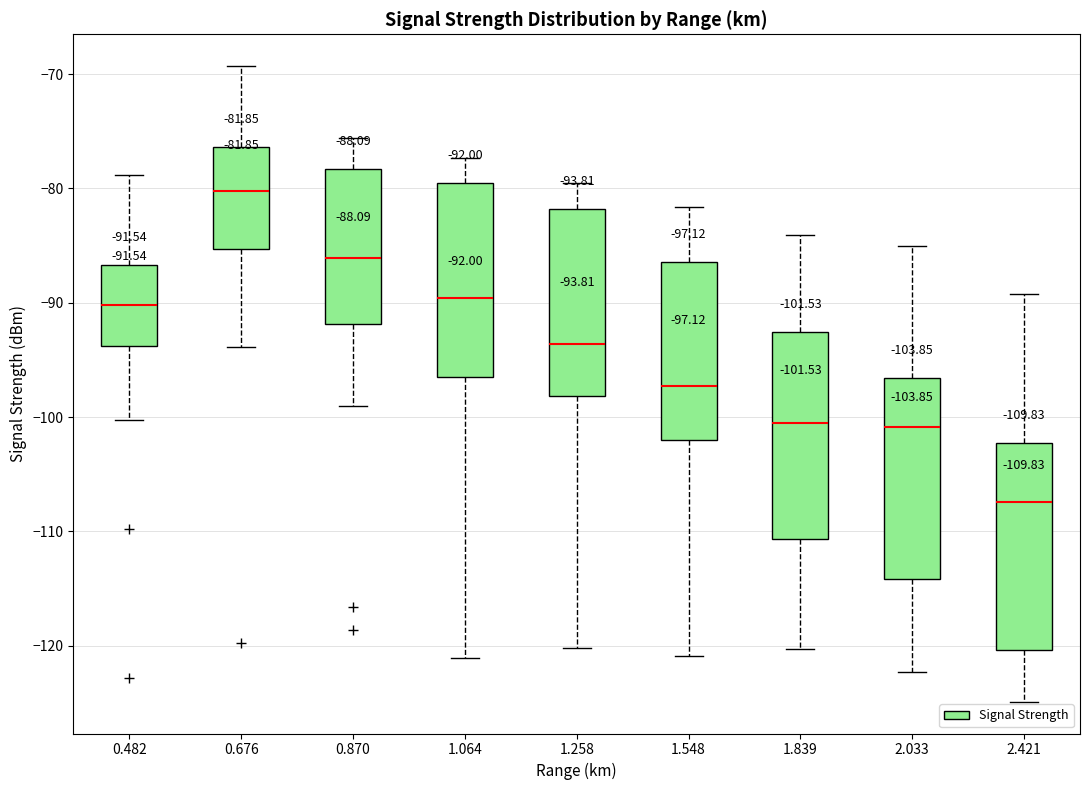

Which box has the lowest median line?

2.421